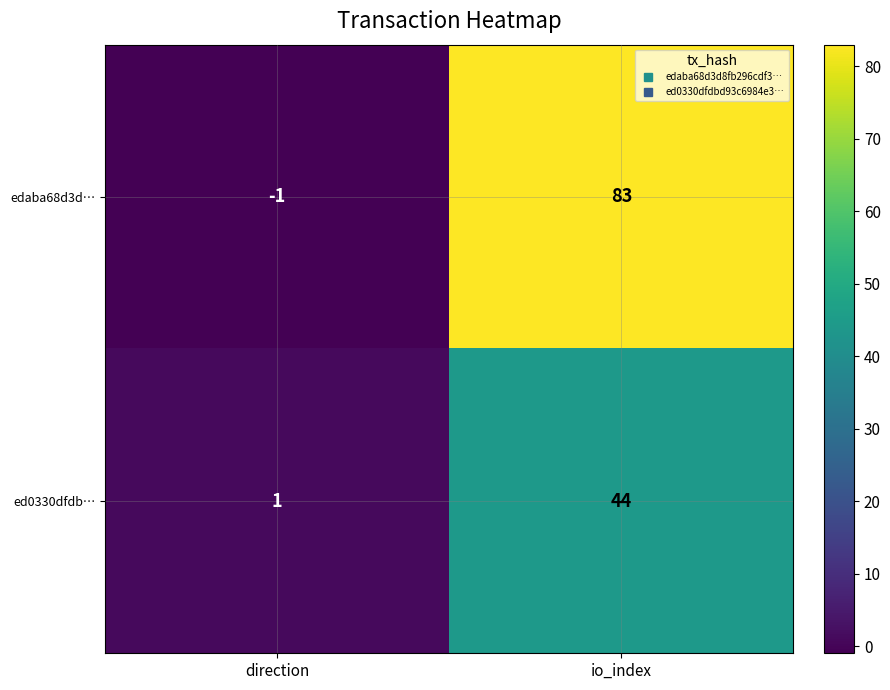

Reading left to right, list all the values displayed in this chart.

edaba68d3d…: -1	83
ed0330dfdb…: 1	44